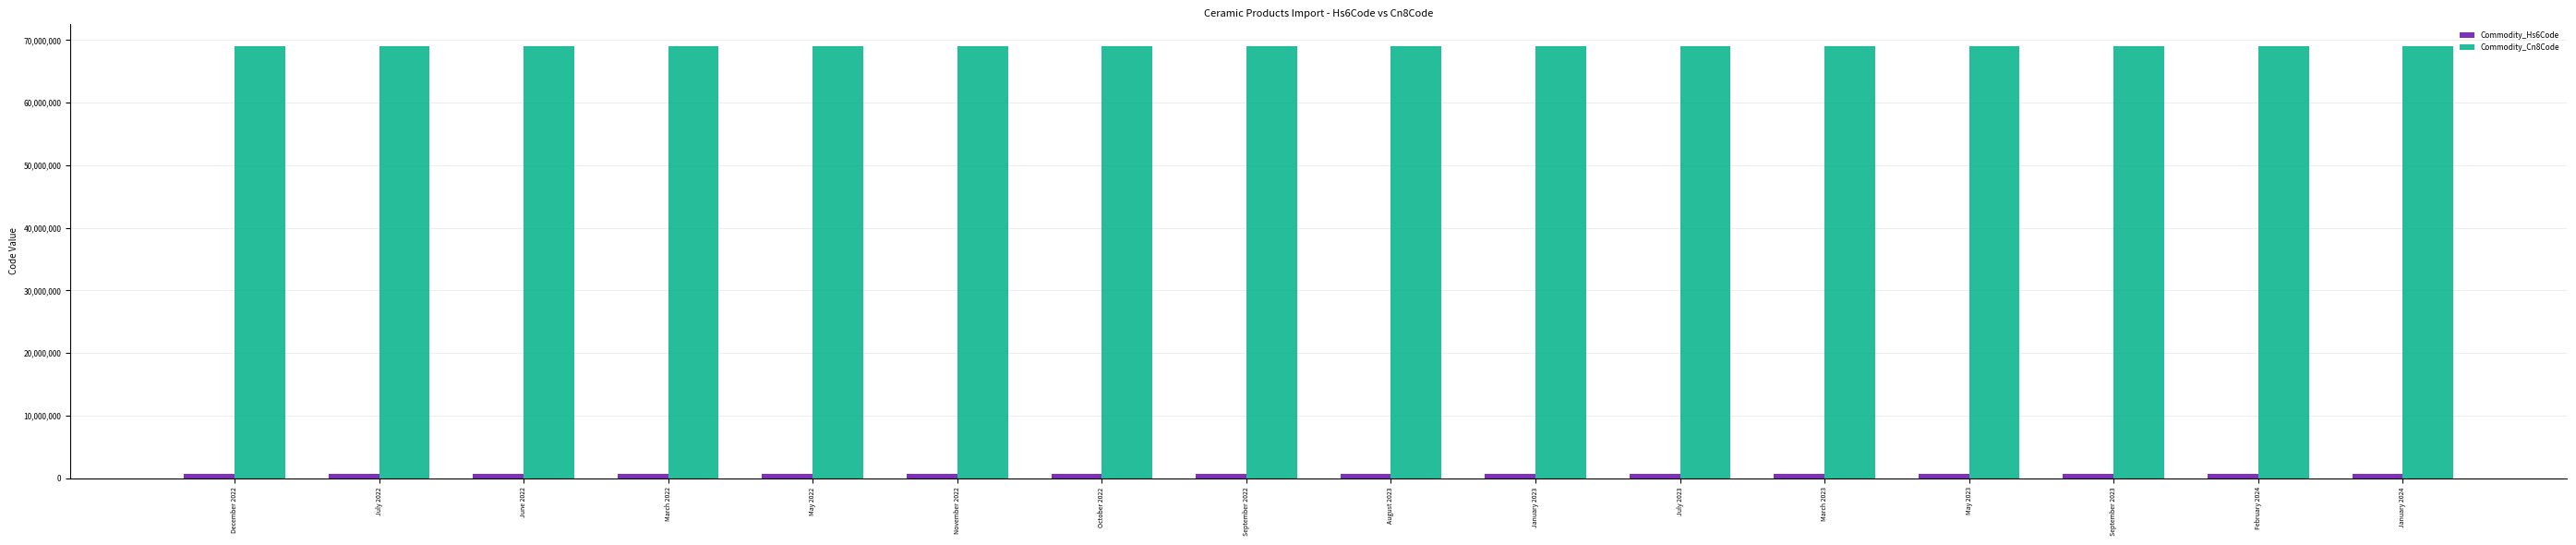

What position from the left is May 2023?

13